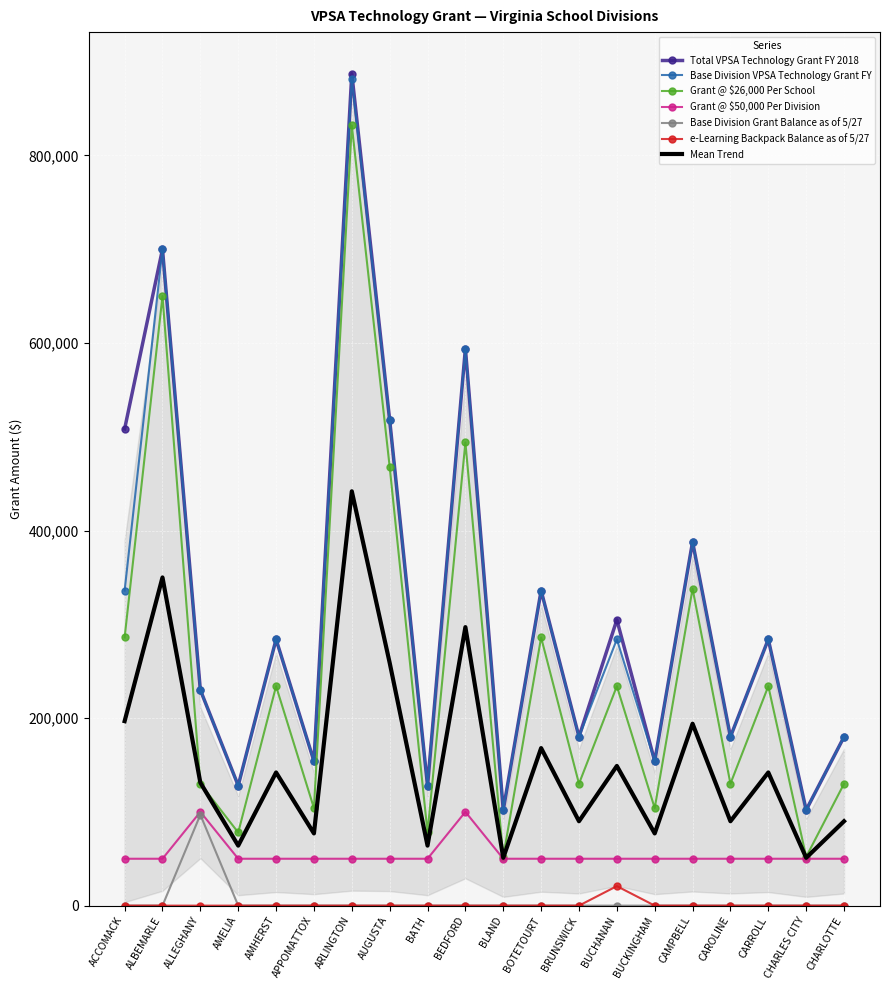

How many distinct data groups are displayed?

6